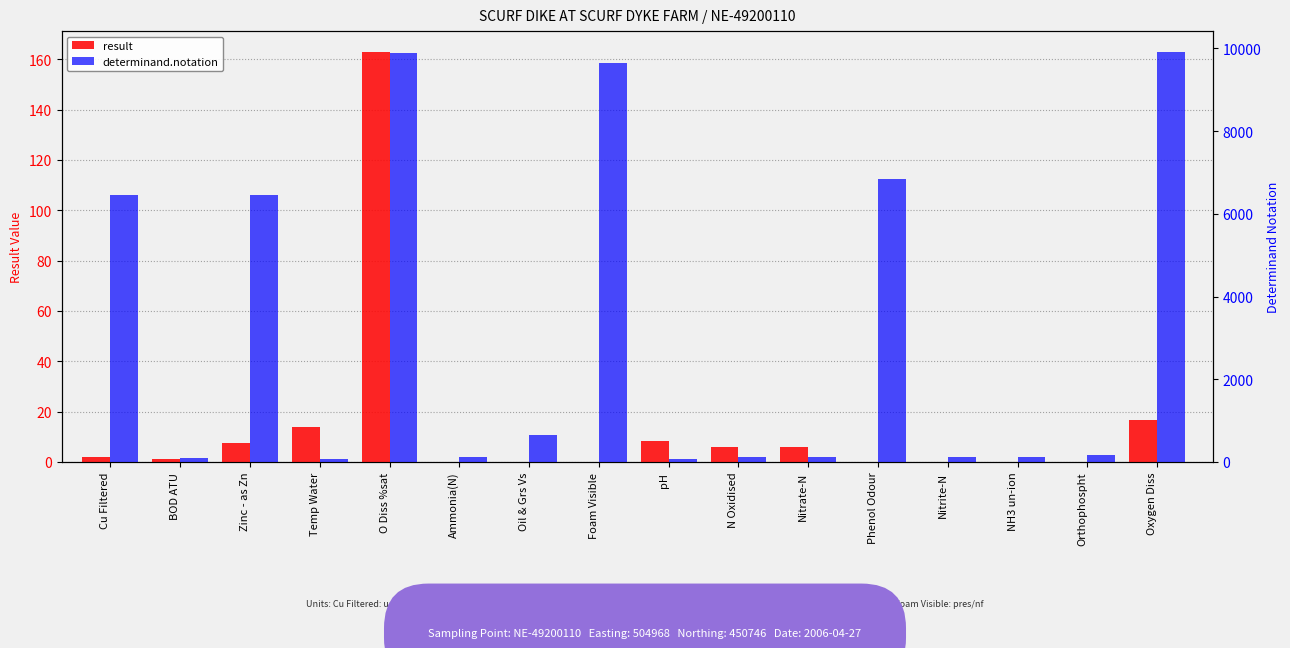

At which category is the sum across all series the highest?

O Diss %sat